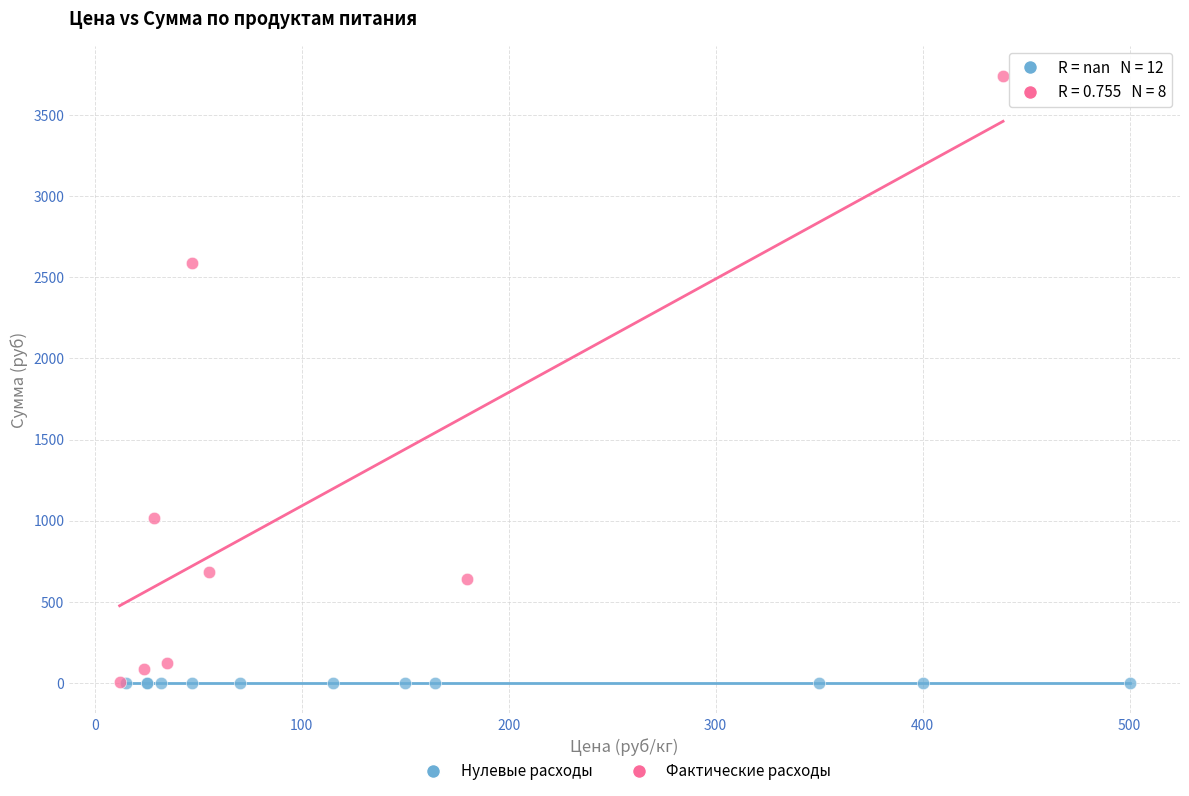

Which series reaches the maximum Y coordinate?

Фактические расходы